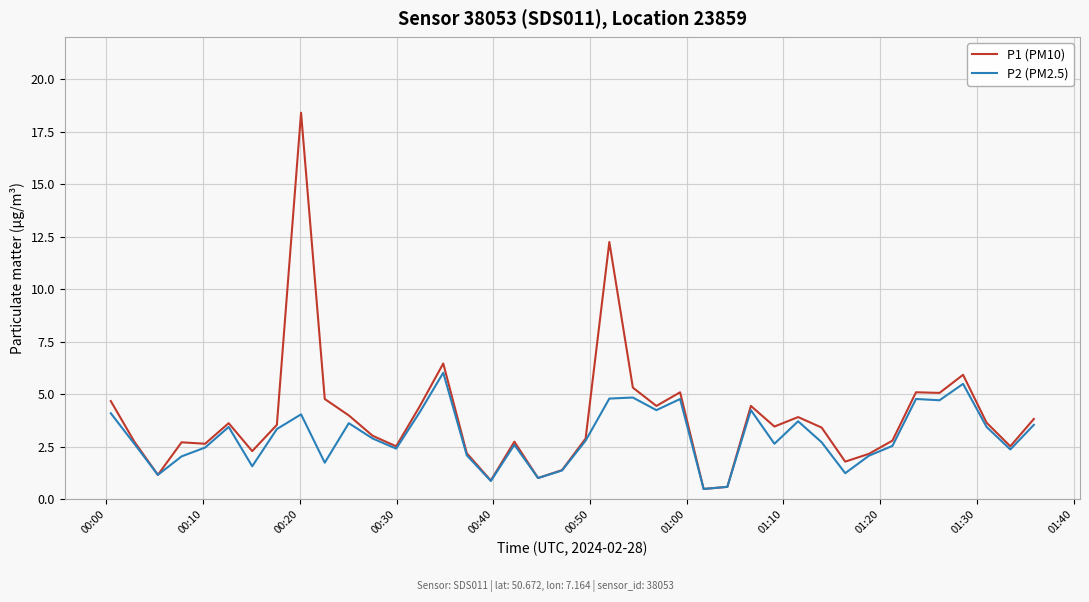

What is the highest value of the P1 (PM10) series?

18.4